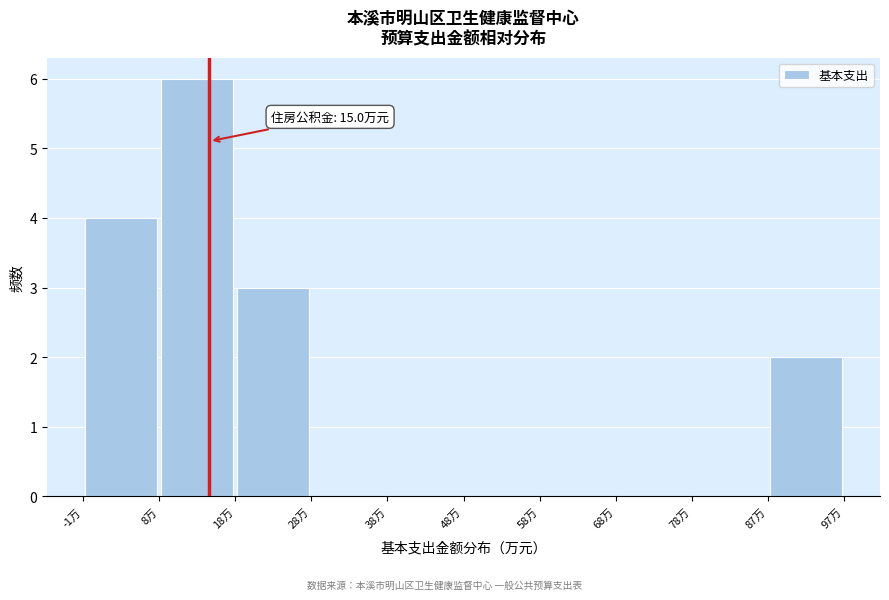

Which range on the x-axis has the tallest bar?

8 to 18